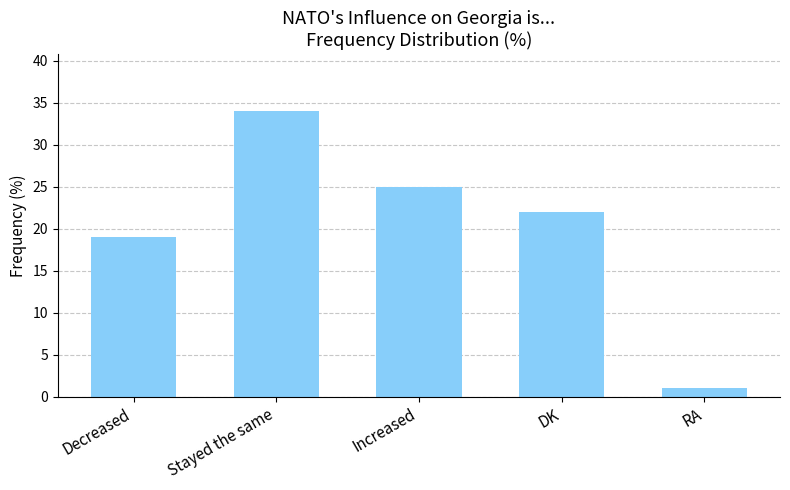

What is the value of the 2nd bar from the left?

34